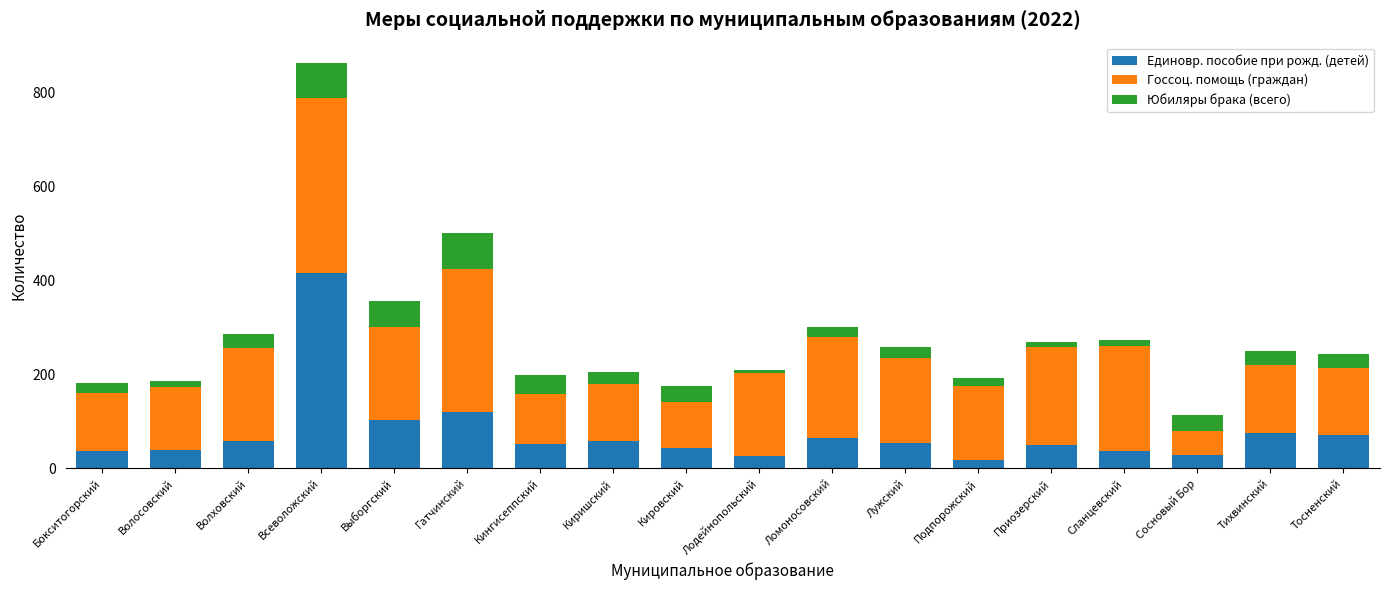

What is the difference between the maximum and minimum values in the Единовр. пособие при рожд. (детей) series?

397